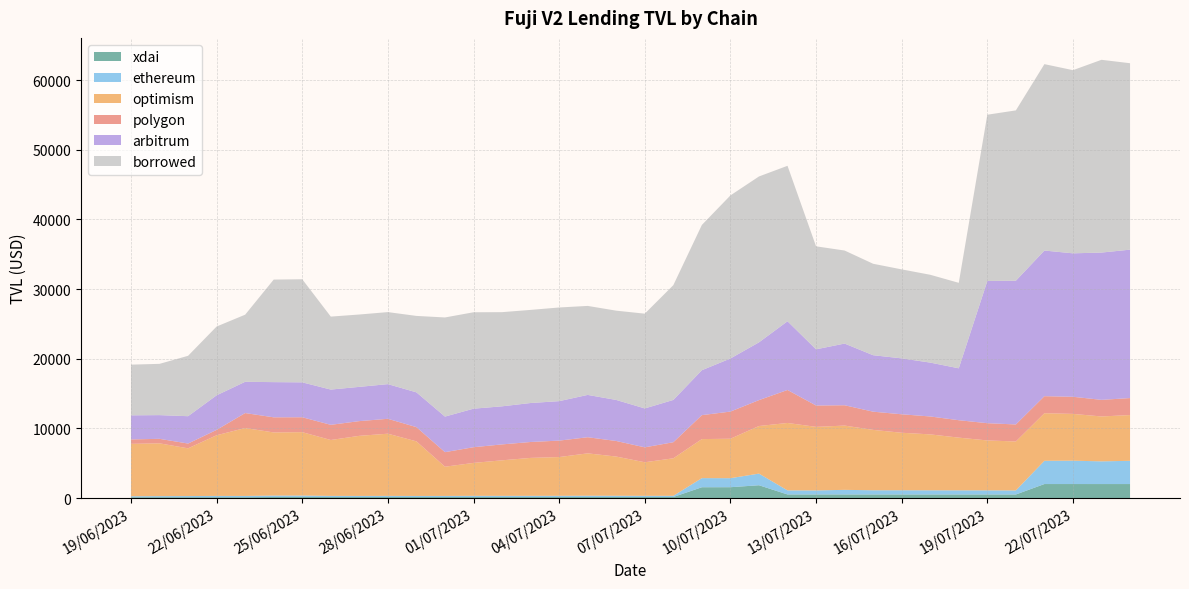

Reading right to left, list all the values displayed in this chart.

xdai: 24/07/2023=2025.5	23/07/2023=2025.2	22/07/2023=2026.1	21/07/2023=2026.5	20/07/2023=526.6	19/07/2023=527.4	18/07/2023=526.8	17/07/2023=526.4	16/07/2023=526.8	15/07/2023=526.6	14/07/2023=529.7	13/07/2023=530.3	12/07/2023=532.4	11/07/2023=1853.1	10/07/2023=1572.0	09/07/2023=1567.2	08/07/2023=168.5	07/07/2023=168.5	06/07/2023=168.5	05/07/2023=168.4	04/07/2023=162.6	03/07/2023=162.4	02/07/2023=162.4	01/07/2023=162.4	30/06/2023=162.4	29/06/2023=162.3	28/06/2023=163.3	27/06/2023=162.9	26/06/2023=162.4	25/06/2023=174.4	24/06/2023=168.8	23/06/2023=136.0	22/06/2023=139.3	21/06/2023=139.3	20/06/2023=139.2	19/06/2023=133.1
ethereum: 24/07/2023=3333.8	23/07/2023=3257.3	22/07/2023=3352.3	21/07/2023=3336.3	20/07/2023=582.4	19/07/2023=591.9	18/07/2023=595.3	17/07/2023=600.8	16/07/2023=607.3	15/07/2023=605.8	14/07/2023=663.5	13/07/2023=578.7	12/07/2023=585.0	11/07/2023=1672.3	10/07/2023=1294.7	09/07/2023=1307.8	08/07/2023=170.5	07/07/2023=166.2	06/07/2023=176.8	05/07/2023=183.1	04/07/2023=175.3	03/07/2023=172.5	02/07/2023=169.7	01/07/2023=171.9	30/06/2023=157.5	29/06/2023=153.5	28/06/2023=162.1	27/06/2023=156.8	26/06/2023=162.7	25/06/2023=199.6	24/06/2023=202.5	23/06/2023=182.0	22/06/2023=182.1	21/06/2023=162.8	20/06/2023=152.0	19/06/2023=144.0
optimism: 24/07/2023=6566.0	23/07/2023=6442.7	22/07/2023=6714.6	21/07/2023=6827.1	20/07/2023=7025.9	19/07/2023=7164.4	18/07/2023=7564.7	17/07/2023=8025.1	16/07/2023=8252.1	15/07/2023=8665.5	14/07/2023=9223.7	13/07/2023=9122.8	12/07/2023=9674.4	11/07/2023=6827.7	10/07/2023=5661.4	09/07/2023=5602.9	08/07/2023=5380.8	07/07/2023=4818.2	06/07/2023=5624.5	05/07/2023=6079.1	04/07/2023=5561.3	03/07/2023=5443.3	02/07/2023=5099.7	01/07/2023=4723.7	30/06/2023=4193.9	29/06/2023=7835.9	28/06/2023=8925.8	27/06/2023=8625.2	26/06/2023=8022.3	25/06/2023=9097.3	24/06/2023=9059.2	23/06/2023=9745.4	22/06/2023=8706.2	21/06/2023=6849.1	20/06/2023=7575.1	19/06/2023=7515.9
polygon: 24/07/2023=2440.5	23/07/2023=2383.7	22/07/2023=2458.0	21/07/2023=2446.1	20/07/2023=2443.5	19/07/2023=2476.1	18/07/2023=2501.0	17/07/2023=2572.0	16/07/2023=2652.8	15/07/2023=2614.4	14/07/2023=2918.1	13/07/2023=3065.0	12/07/2023=4735.3	11/07/2023=3718.4	10/07/2023=3898.1	09/07/2023=3438.6	08/07/2023=2308.1	07/07/2023=2141.5	06/07/2023=2235.2	05/07/2023=2313.6	04/07/2023=2360.7	03/07/2023=2284.2	02/07/2023=2284.6	01/07/2023=2254.1	30/06/2023=2087.9	29/06/2023=2043.3	28/06/2023=2138.9	27/06/2023=2114.5	26/06/2023=2178.1	25/06/2023=2140.5	24/06/2023=2172.1	23/06/2023=2150.8	22/06/2023=773.5	21/06/2023=687.4	20/06/2023=648.6	19/06/2023=638.7
arbitrum: 24/07/2023=21301.4	23/07/2023=21140.1	22/07/2023=20589.5	21/07/2023=20902.6	20/07/2023=20630.6	19/07/2023=20408.8	18/07/2023=7449.9	17/07/2023=7732.5	16/07/2023=8024.5	15/07/2023=8104.3	14/07/2023=8853.9	13/07/2023=8066.2	12/07/2023=9862.5	11/07/2023=8291.9	10/07/2023=7620.4	09/07/2023=6448.0	08/07/2023=6069.8	07/07/2023=5583.1	06/07/2023=5891.2	05/07/2023=6075.2	04/07/2023=5664.2	03/07/2023=5594.5	02/07/2023=5465.2	01/07/2023=5530.0	30/06/2023=5106.5	29/06/2023=4992.0	28/06/2023=4975.8	27/06/2023=4915.2	26/06/2023=5060.8	25/06/2023=5011.7	24/06/2023=5051.0	23/06/2023=4488.8	22/06/2023=4961.4	21/06/2023=3925.1	20/06/2023=3403.6	19/06/2023=3456.2
borrowed: 24/07/2023=26757.0	23/07/2023=27666.1	22/07/2023=26287.9	21/07/2023=26754.5	20/07/2023=24447.1	19/07/2023=23864.7	18/07/2023=12267.3	17/07/2023=12604.7	16/07/2023=12771.5	15/07/2023=13124.0	14/07/2023=13353.1	13/07/2023=14782.3	12/07/2023=22313.3	11/07/2023=23808.4	10/07/2023=23405.0	09/07/2023=20848.8	08/07/2023=16473.3	07/07/2023=13601.7	06/07/2023=12814.3	05/07/2023=12773.5	04/07/2023=13442.6	03/07/2023=13363.3	02/07/2023=13515.0	01/07/2023=13838.5	30/06/2023=14226.7	29/06/2023=10969.9	28/06/2023=10338.3	27/06/2023=10385.5	26/06/2023=10472.2	25/06/2023=14795.2	24/06/2023=14719.0	23/06/2023=9630.4	22/06/2023=9872.0	21/06/2023=8667.4	20/06/2023=7358.5	19/06/2023=7276.0